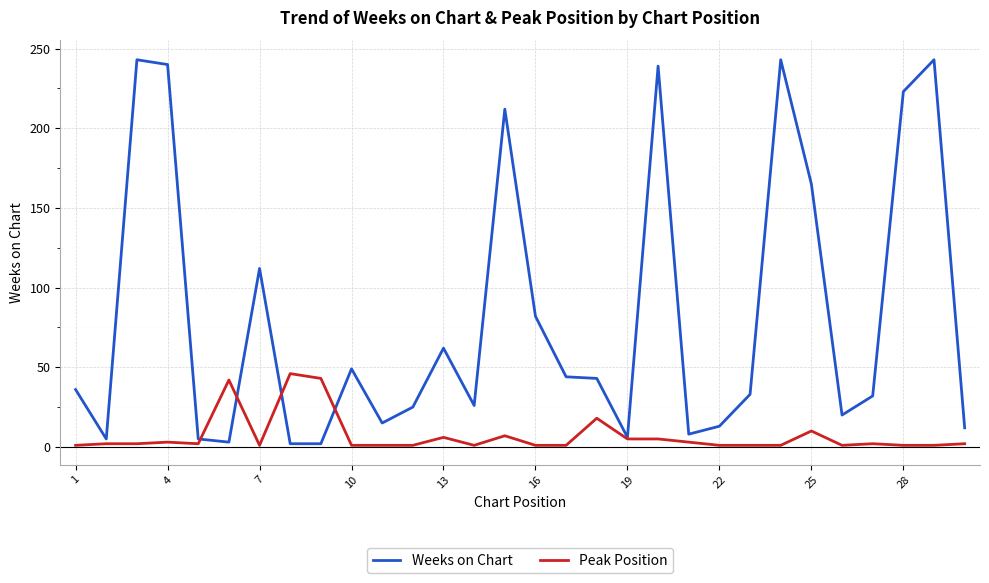

Rank the series by their average value, from lowest to highest.

Peak Position, Weeks on Chart